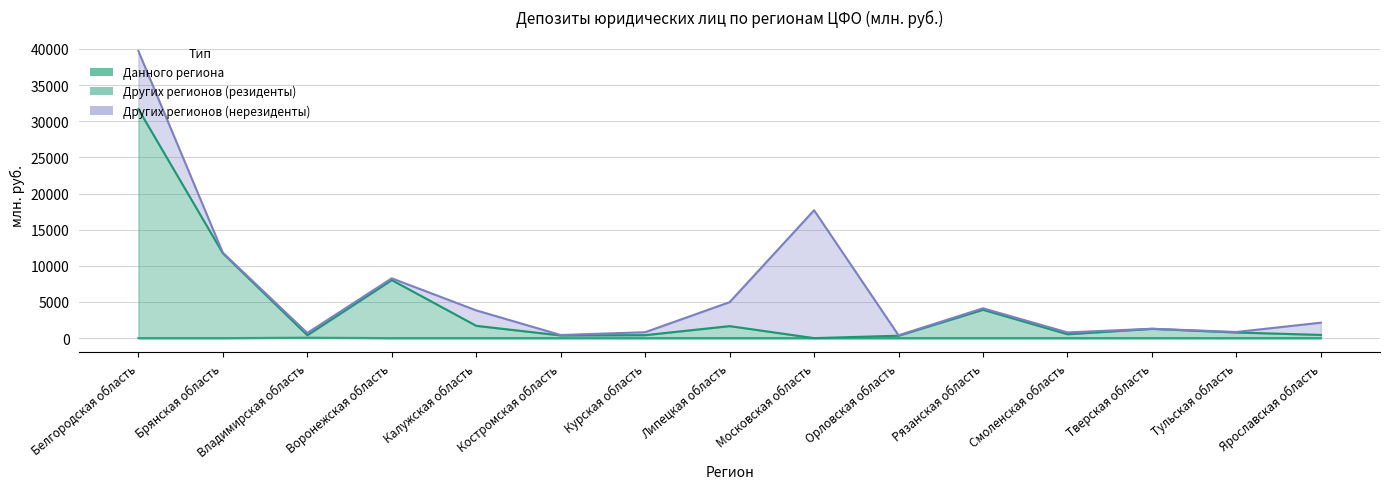

What is the label of the 11th point from the left?

Рязанская область